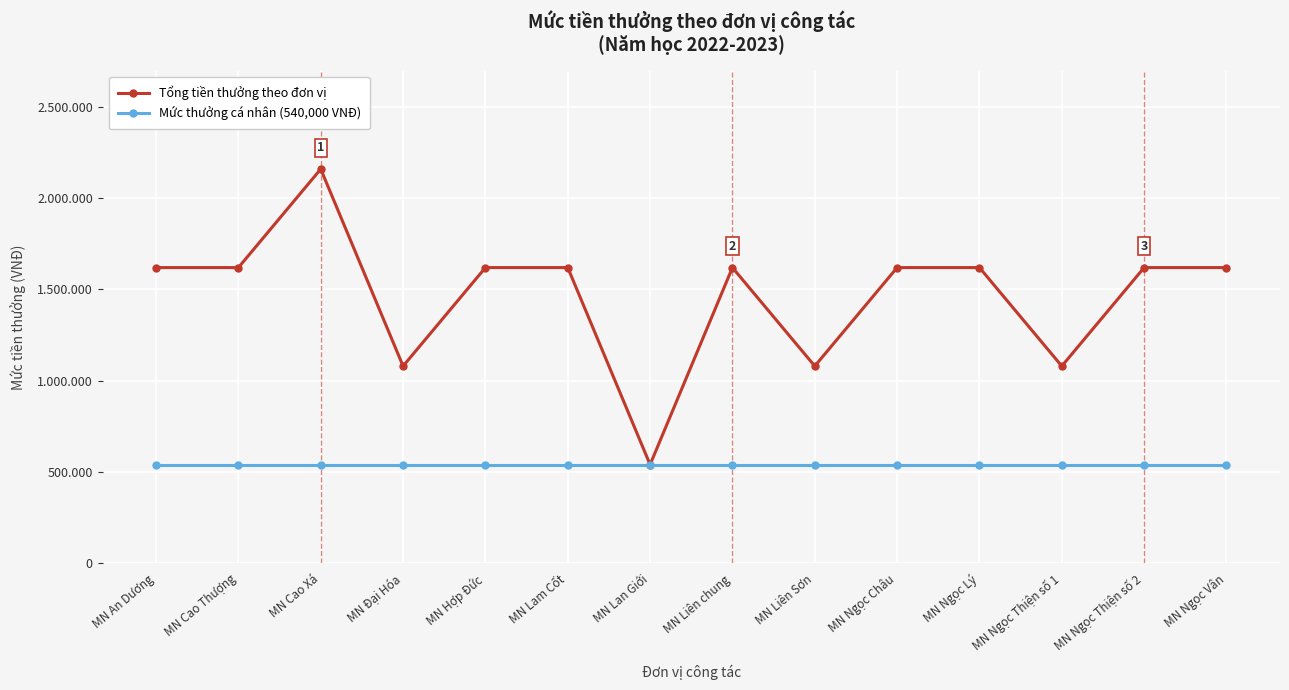

What is the total value across all series at MN Lan Giới?

1080000